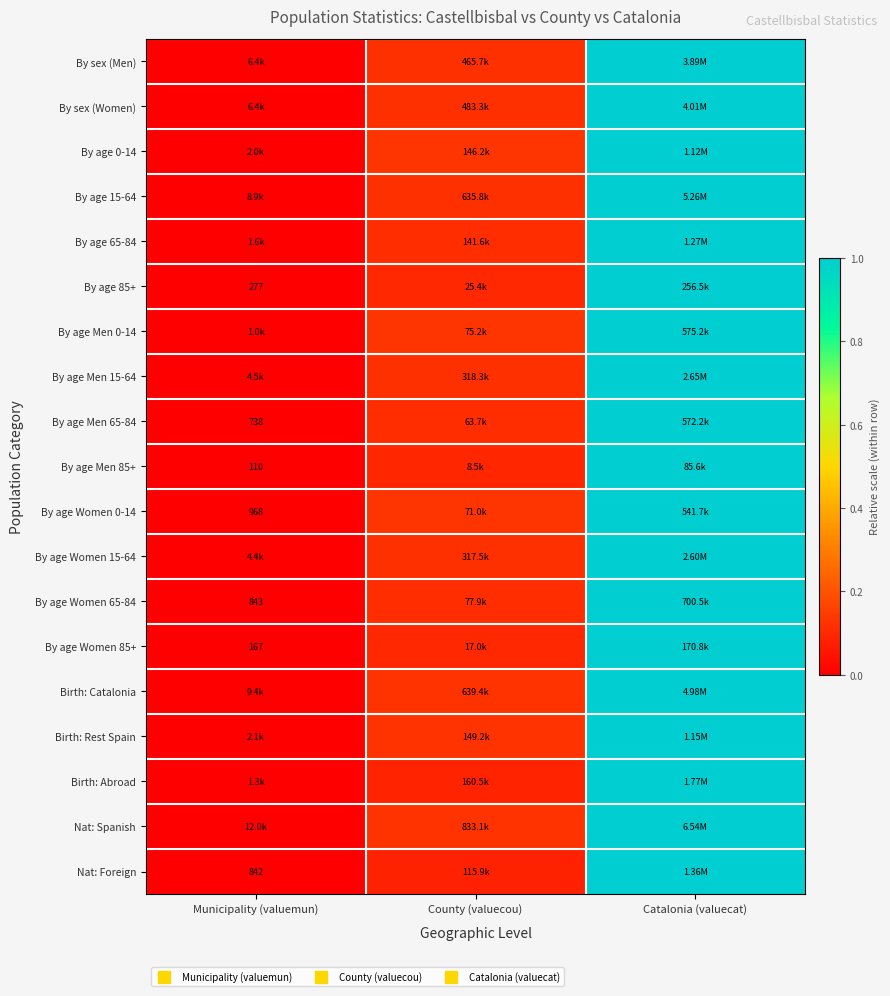

Where is Nat: Foreign nearest to the value 0?

Municipality (valuemun)